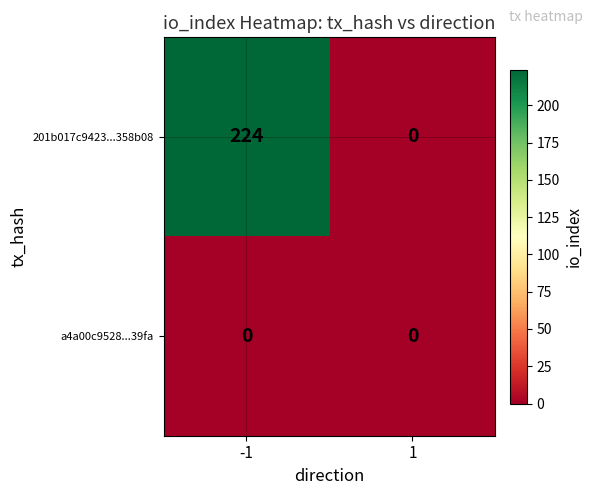

Which series has the widest spread of values?

201b017c9423...358b08